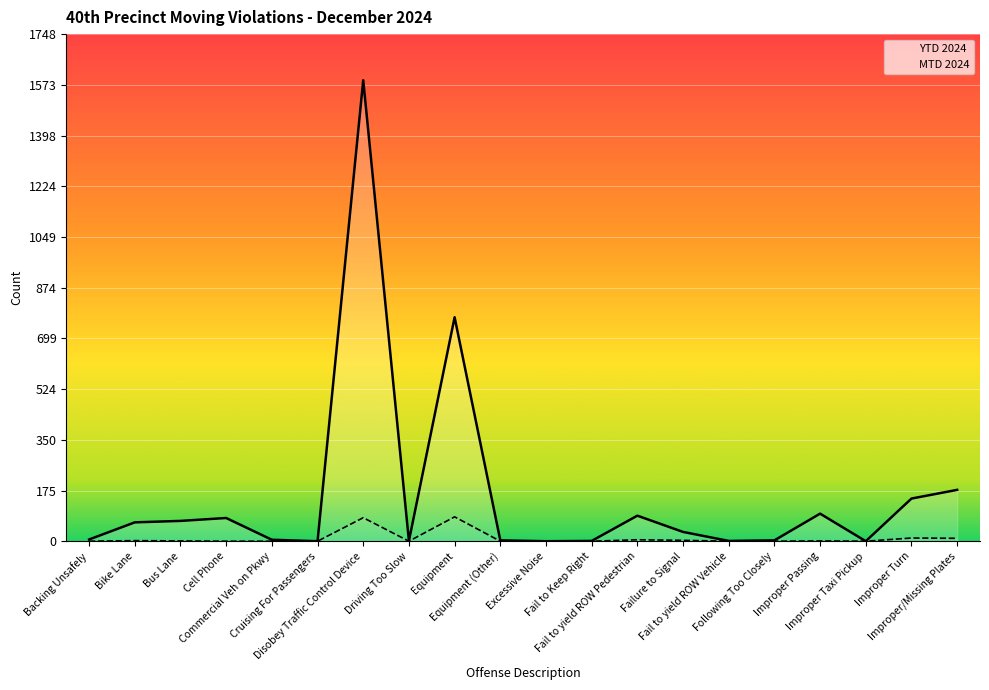

What position from the left is Fail to yield ROW Pedestrian?

13